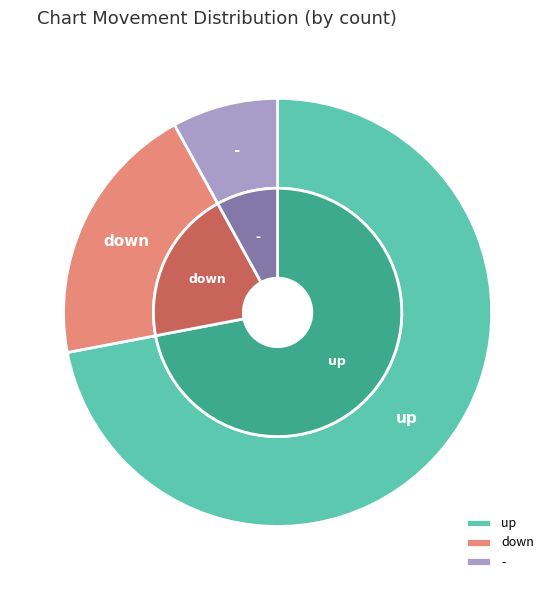

What percentage do up and down together represent?

92.0%